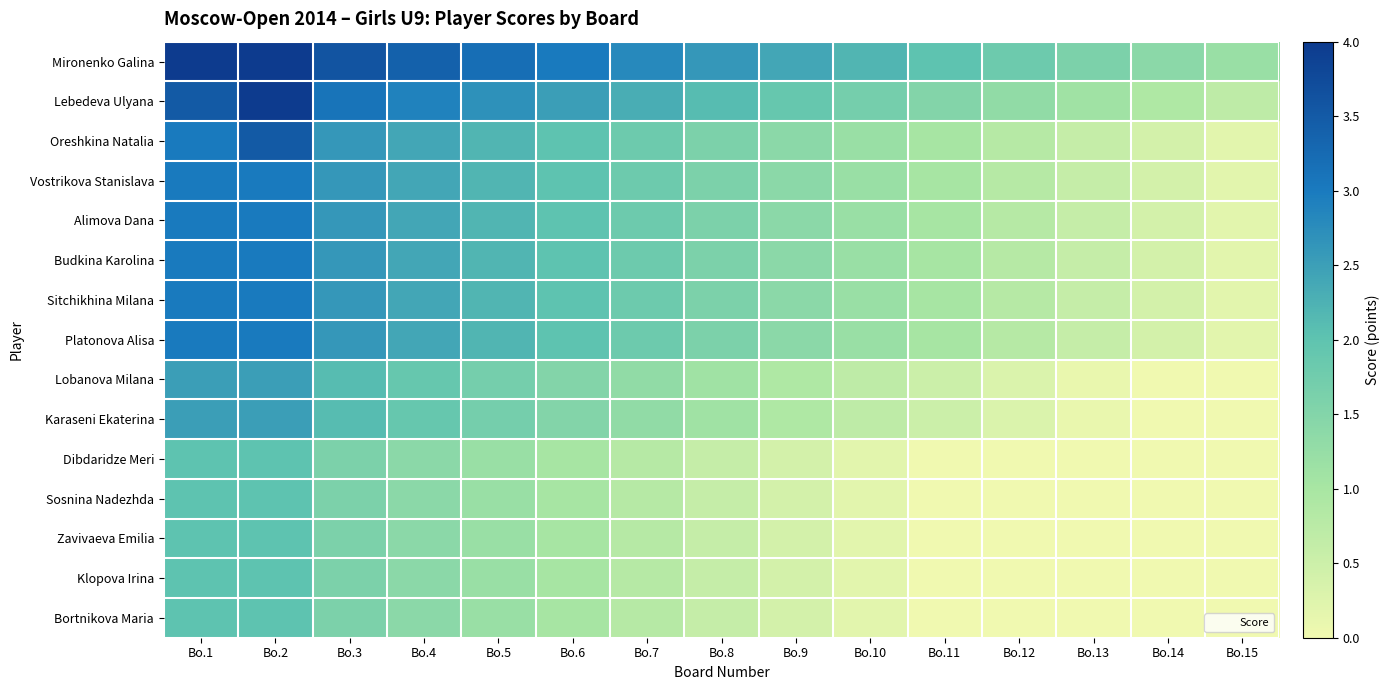

What is the greatest value displayed?

4.0